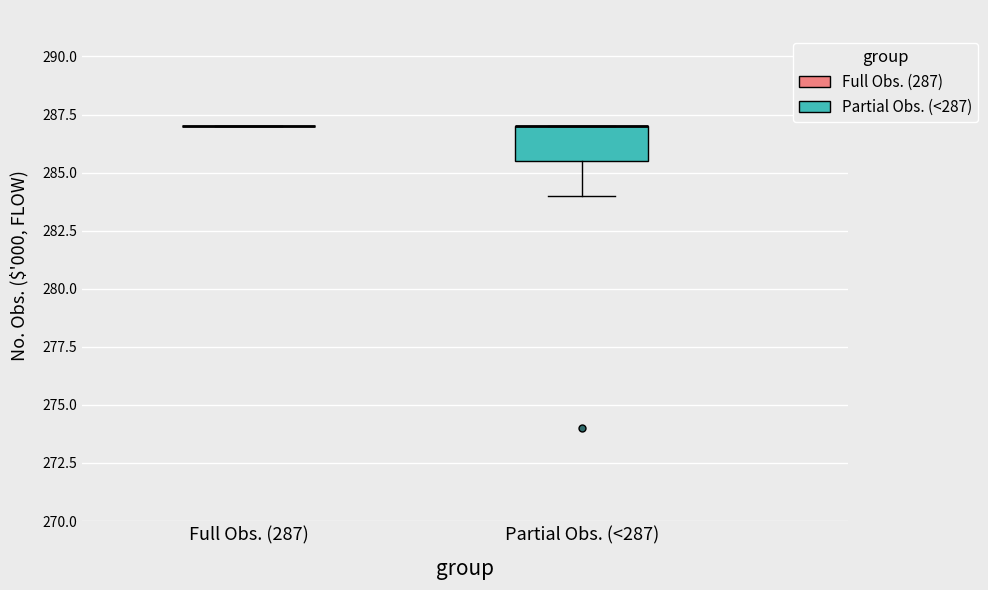

Reading left to right, transcribe this box plot: for each box, give where its median line is, the range the box spans, and where its two whiskers end, as read against the y-axis. The values are not printed on the chart, so give them approximately, as read against the axis.

Full Obs. (287): box collapsed to a line at 287.0, whiskers 287.0 to 287.0
Partial Obs. (<287): median 287.0 (drawn on the box's upper edge), box 285.5 to 287.0, whiskers 284.0 to 287.0